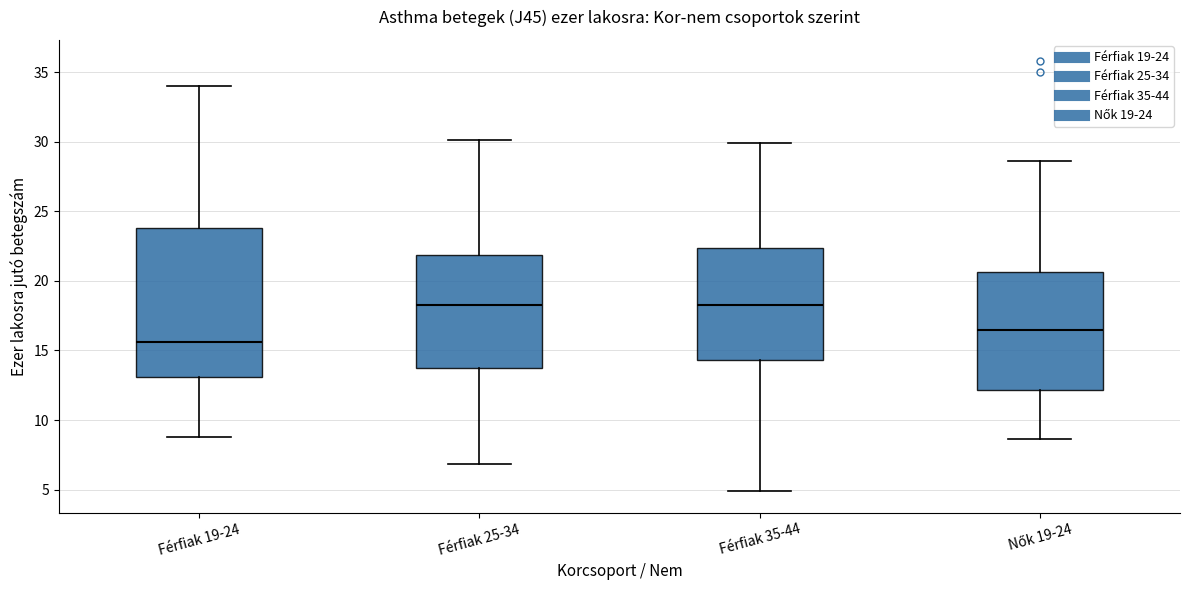

Where does the lower whisker of the box for Férfiak 19-24 end on the y-axis? The values are not printed on the chart, so give them approximately, as read against the axis.

9.0